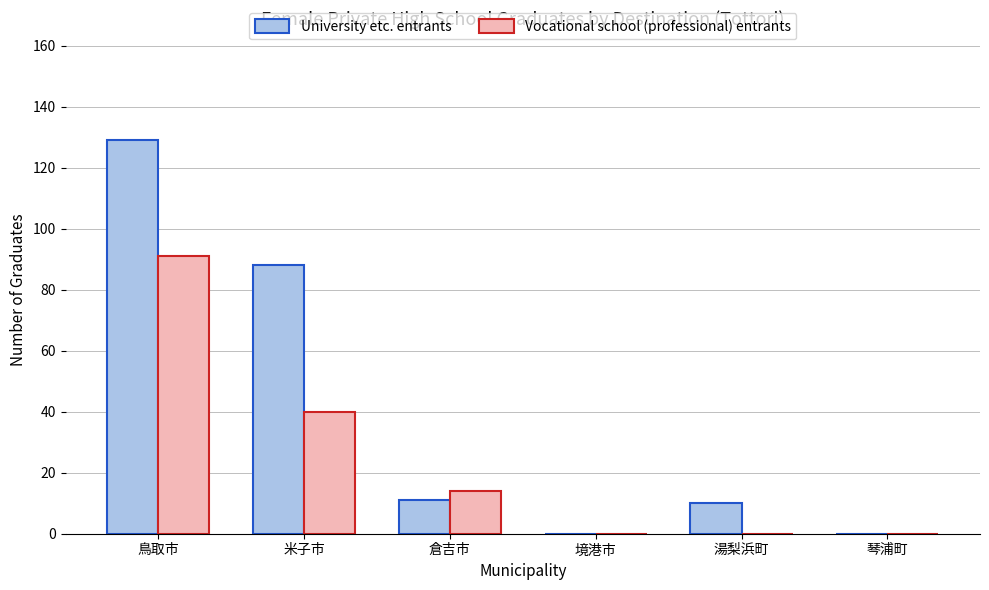

What is the sum of all University etc. entrants values?

238